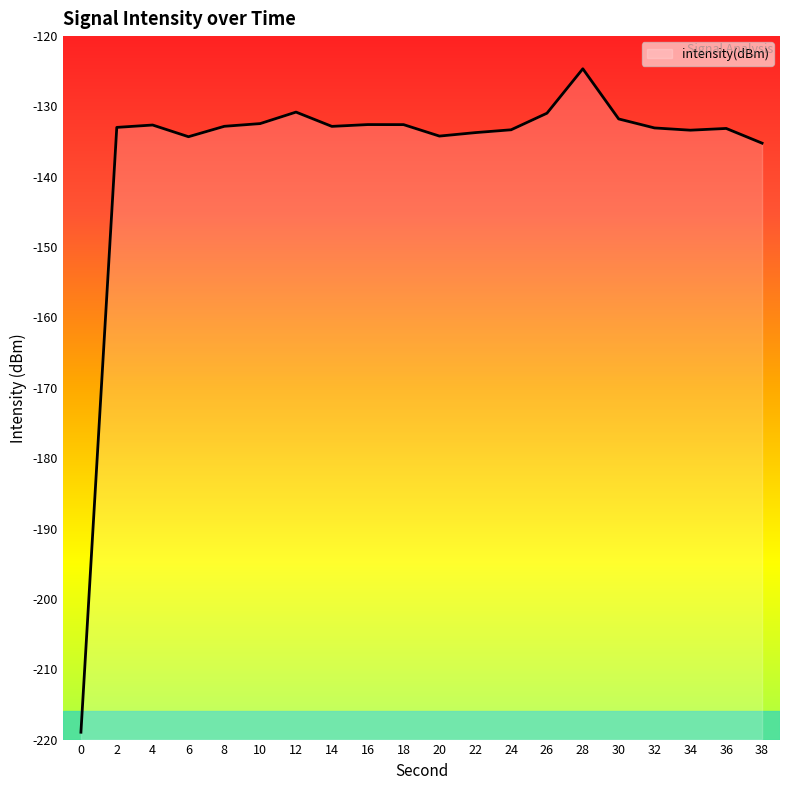

What is the sum of the values at 12 and 32?

-263.9